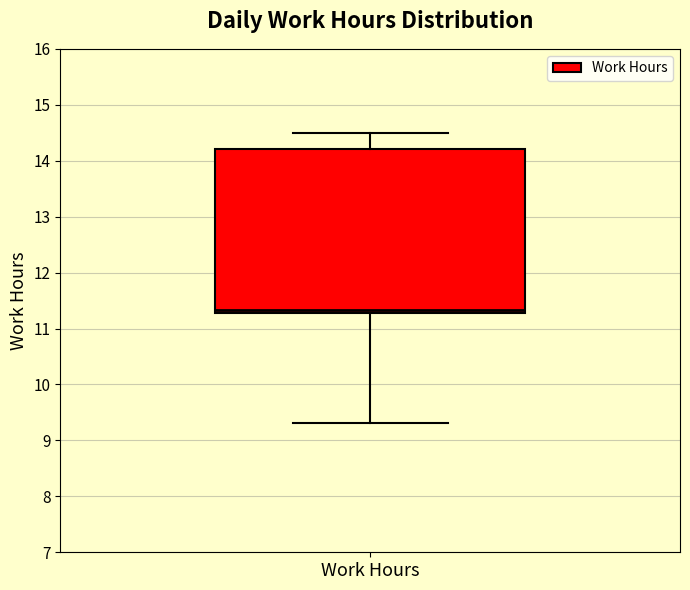

Read this box plot against the y-axis: the position of the median line, the range covered by the box, and the ends of both whiskers. The values are not printed on the chart, so give them approximately, as read against the axis.

median 11.3 (just above the box's lower edge), box 11.3 to 14.2, whiskers 9.3 to 14.5